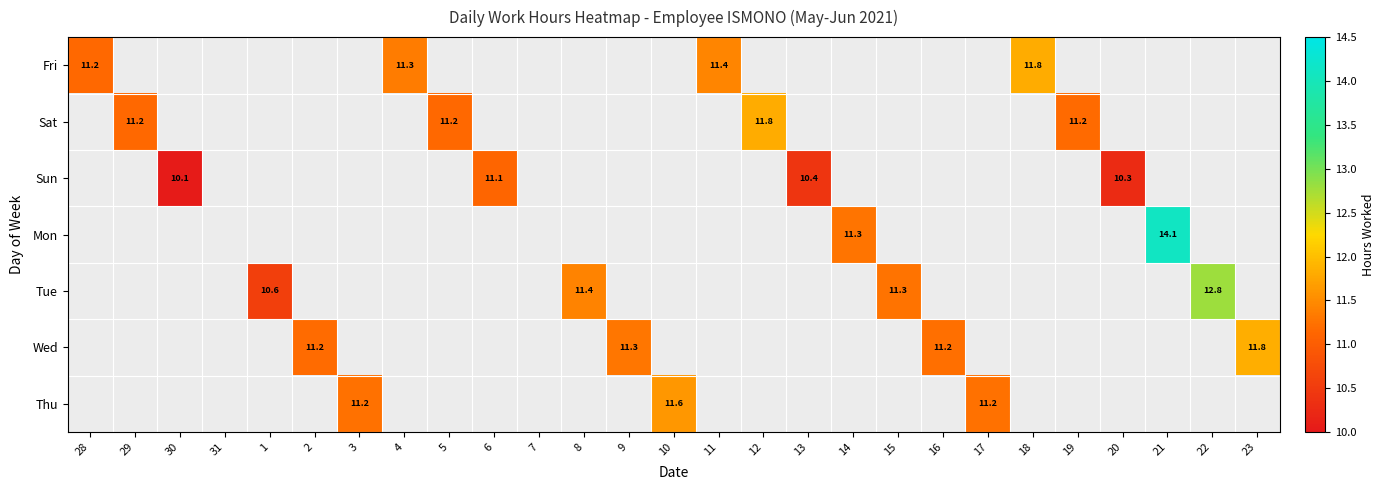

Count the number of categories in the chart.

27